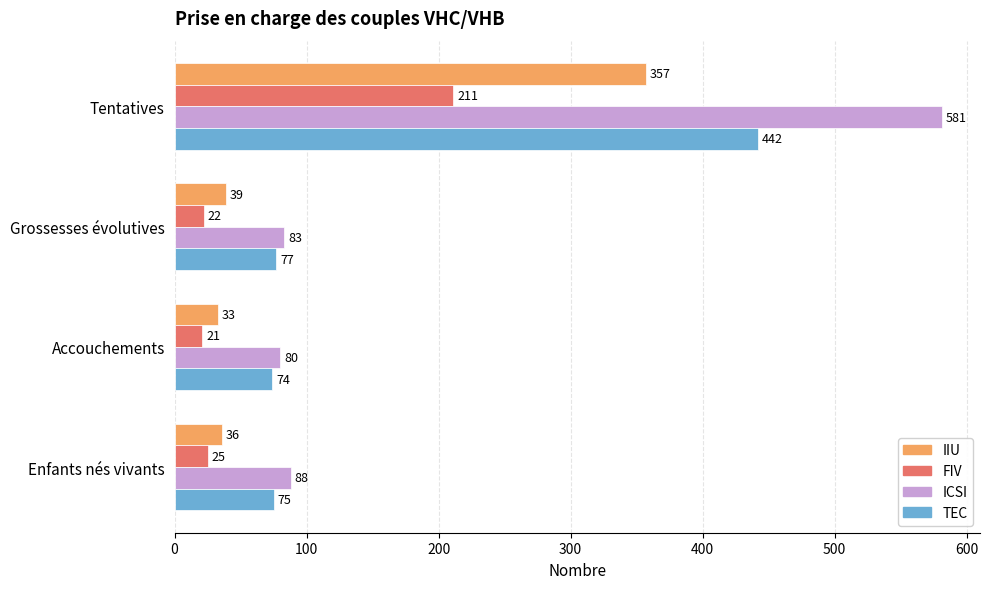

What is the sum of all IIU values?

465